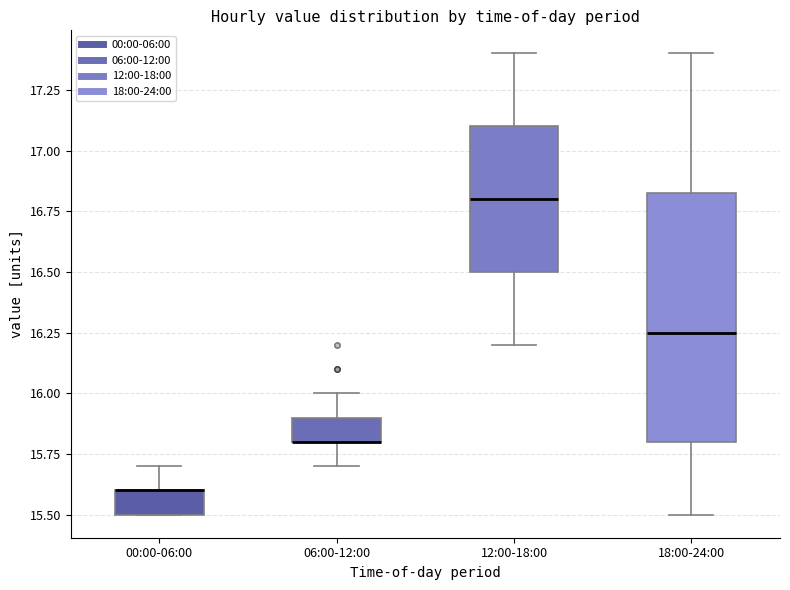

Which box is the tallest, from its lower edge to its upper edge?

18:00-24:00